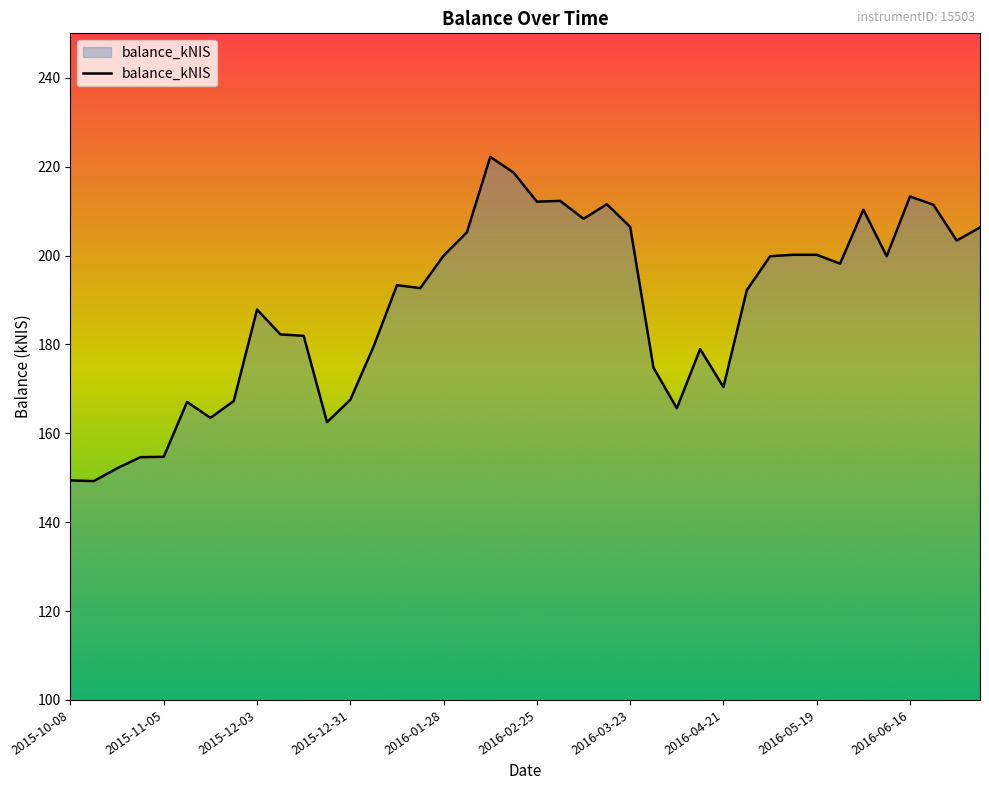

How many distinct data groups are displayed?

1